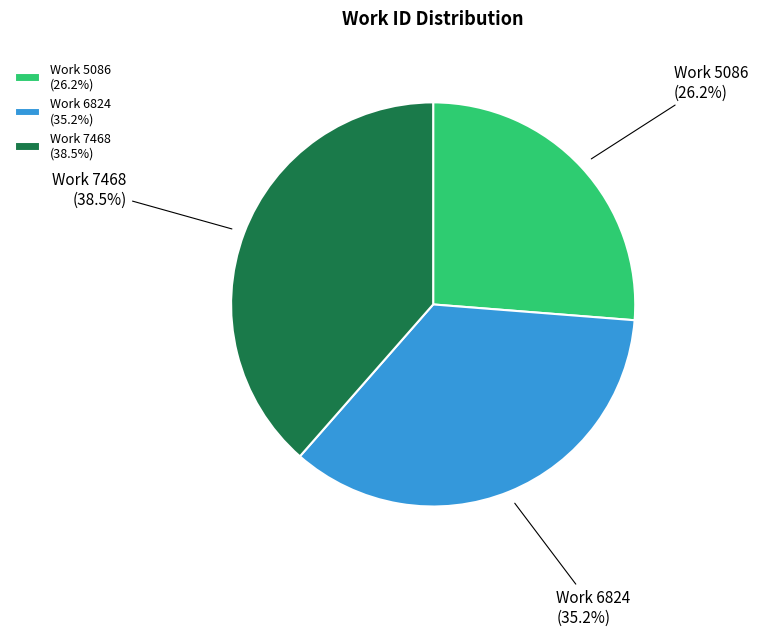

Is there a majority slice in this chart?

No